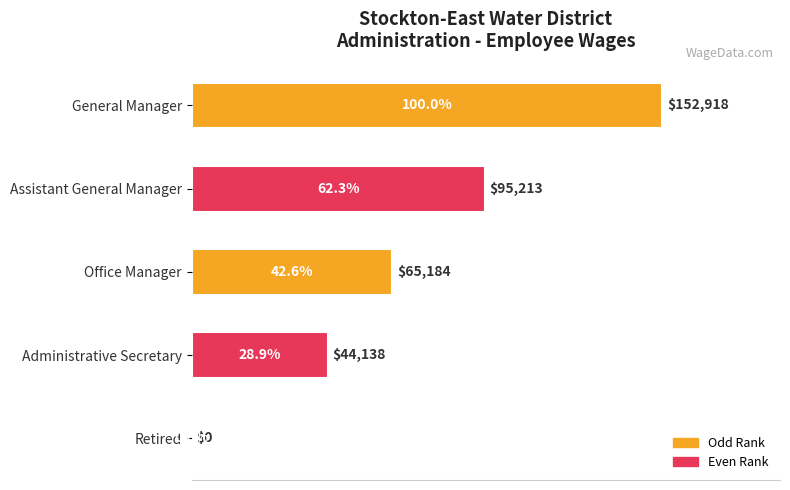

What is the change in value from General Manager to Administrative Secretary?

-108780